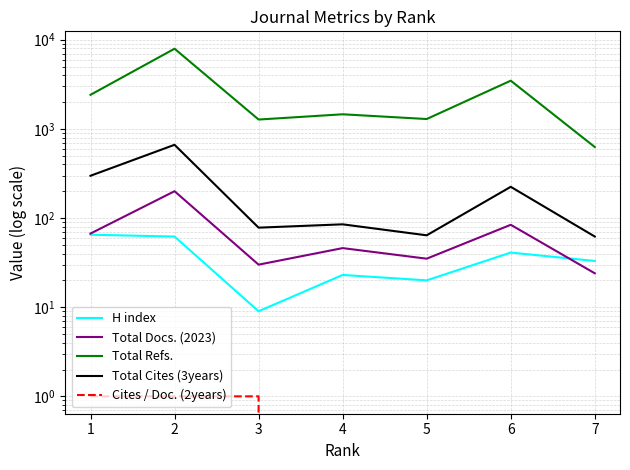

What is the maximum value shown in the chart?

7930